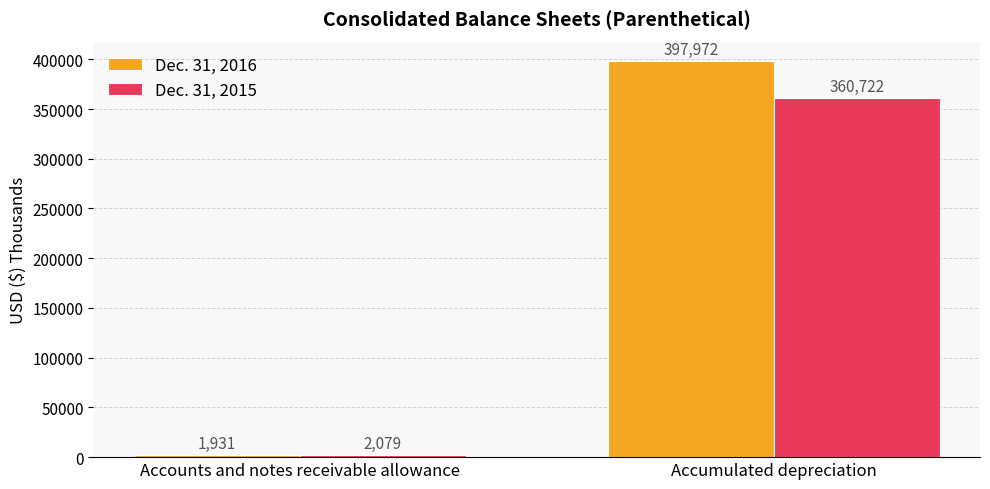

What value does the Dec. 31, 2016 series have at Accounts and notes receivable allowance?

1931